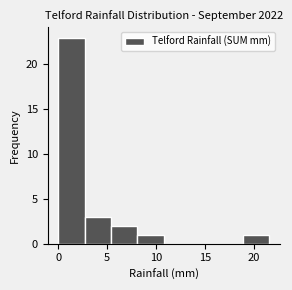

Reading left to right, transcribe this chart: for each bar, give the range it covers on the x-axis and its height. Neither the bar edges nor the heights are printed on the chart, so give them approximately, as read against the axes.

0.0 to 2.7: 23
2.7 to 5.4: 3
5.4 to 8.1: 2
8.1 to 10.8: 1
10.8 to 13.5: 0
13.5 to 16.2: 0
16.2 to 18.9: 0
18.9 to 21.6: 1